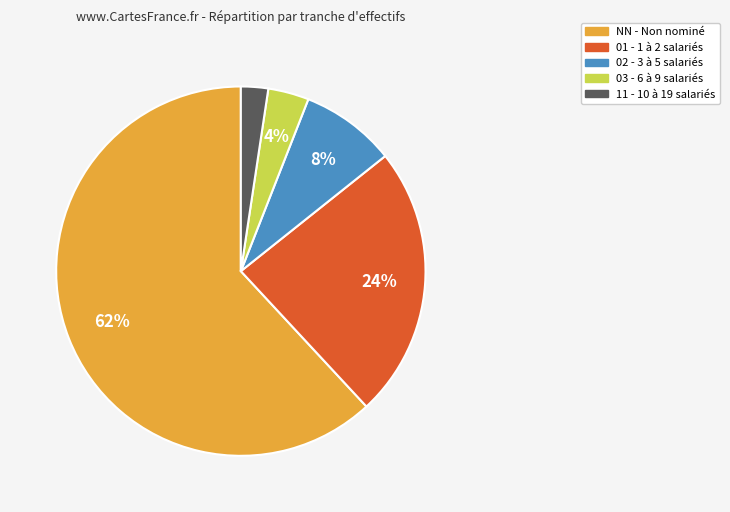

What percentage is the 02 slice, to the nearest percent?

8%